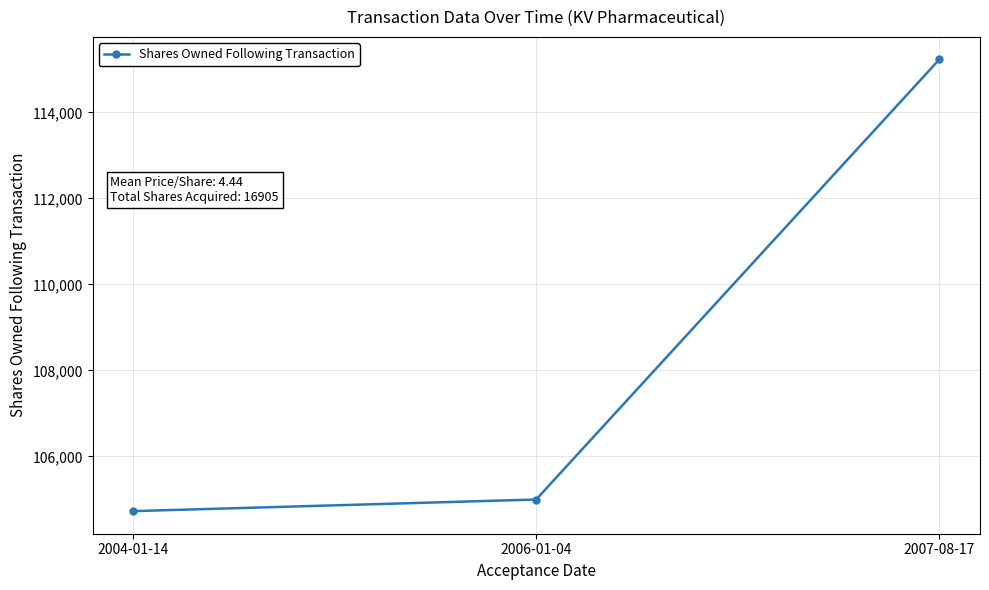

How many data points are less than 104995?

1